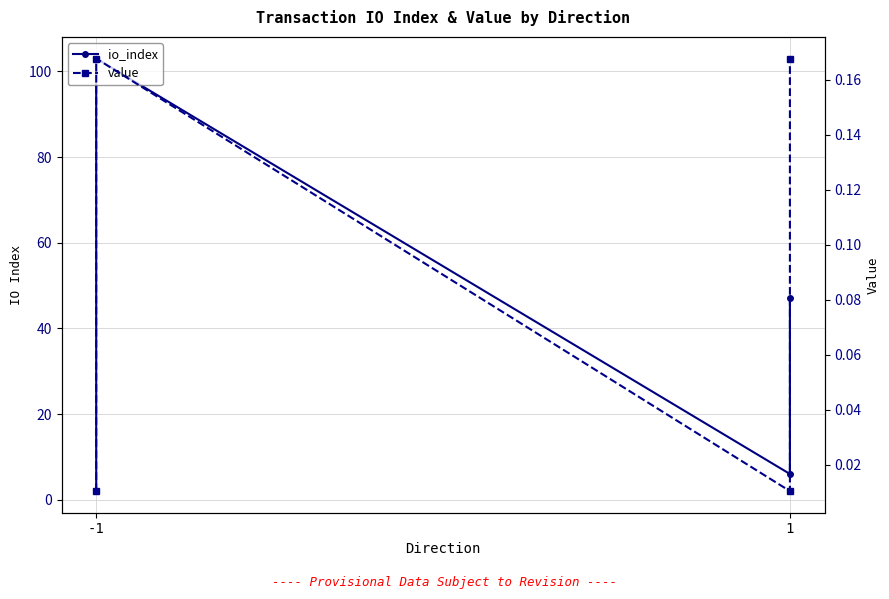

Count the number of categories in the chart.

4